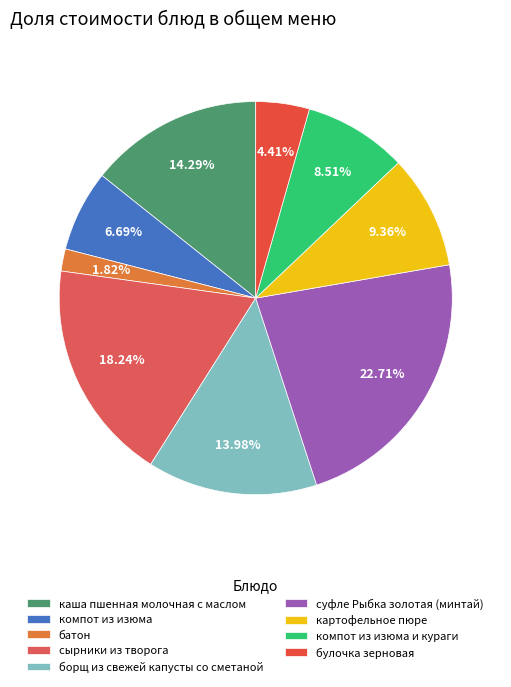

Which category has the biggest portion of the pie?

суфле Рыбка золотая (минтай)